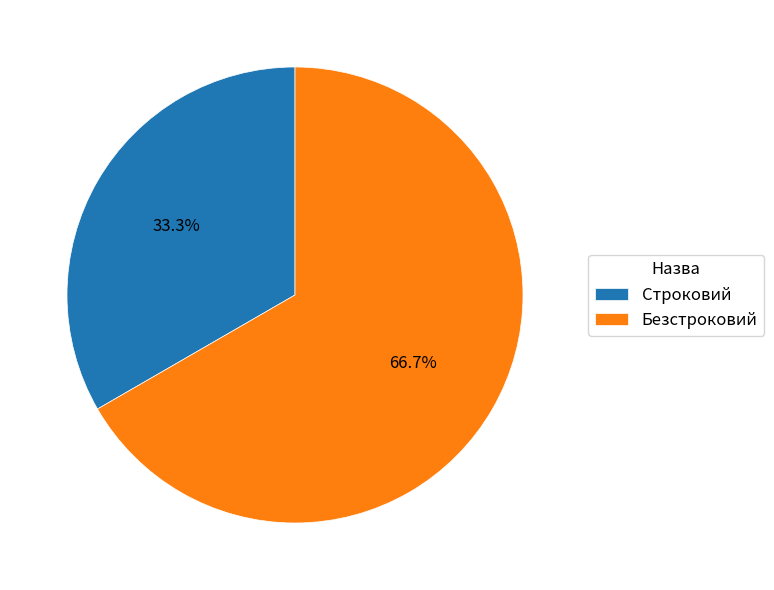

How many slices are in this pie chart?

2